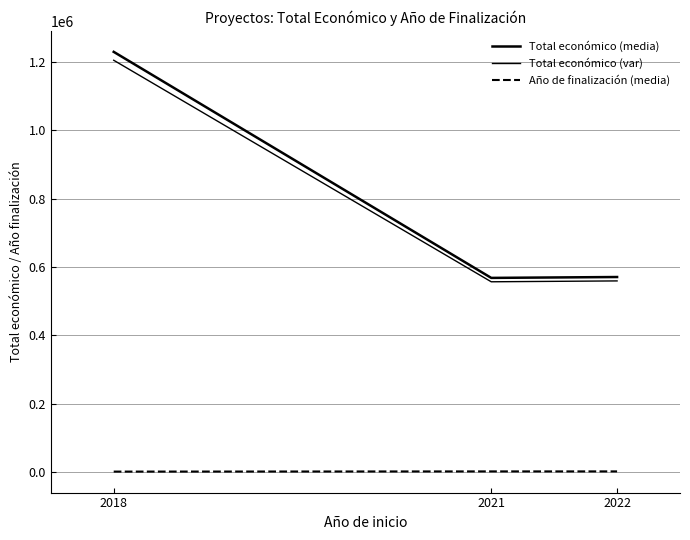

Reading left to right, extract all data points from this chart.

Total económico (media): 1229010.1	567924.0	570505.0
Total económico (var): 1204429.9	556565.5	559094.9
Año de finalización (media): 1443.1	2023.0	2025.0